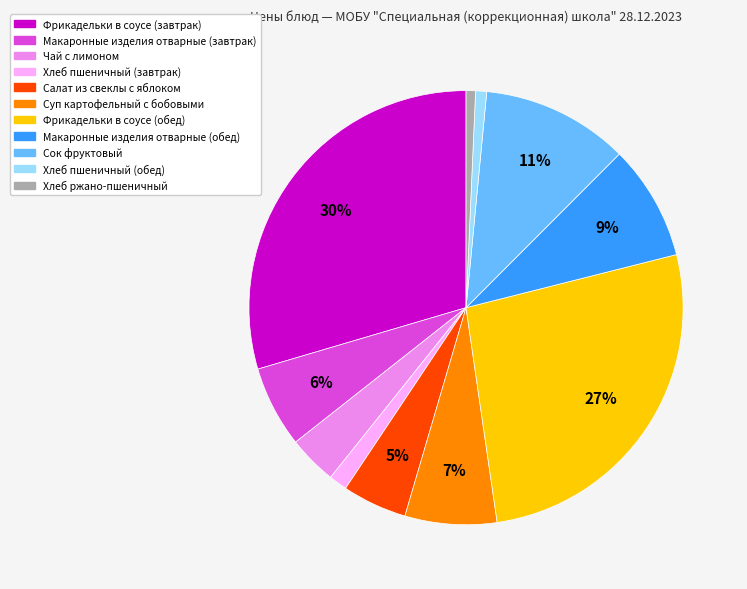

To the nearest percent, what percentage of the pie is Макаронные изделия отварные (обед)?

9%